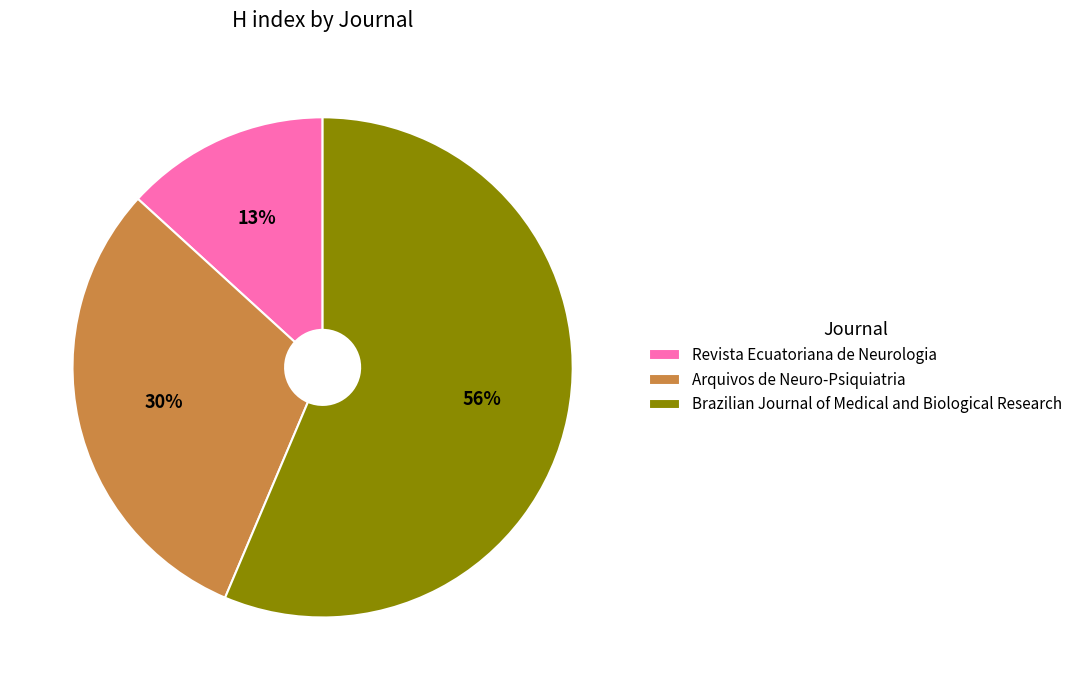

The Revista Ecuatoriana de Neurologia slice represents 1% of the pie. True or false?

False